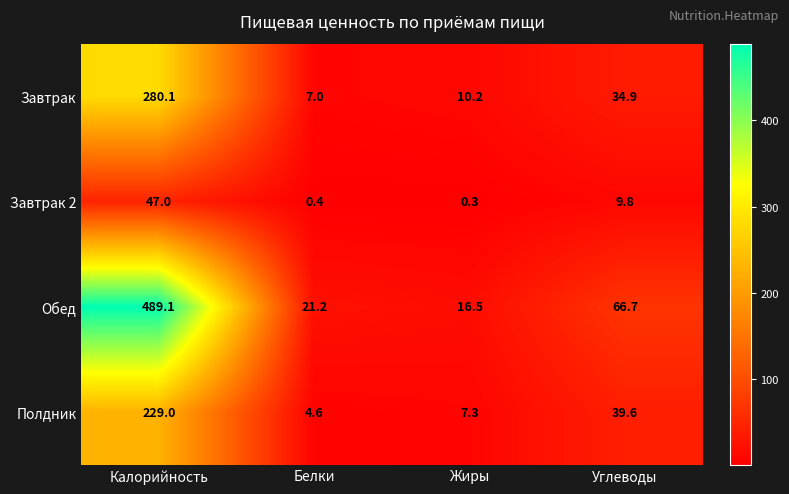

What is the smallest value displayed?

0.3